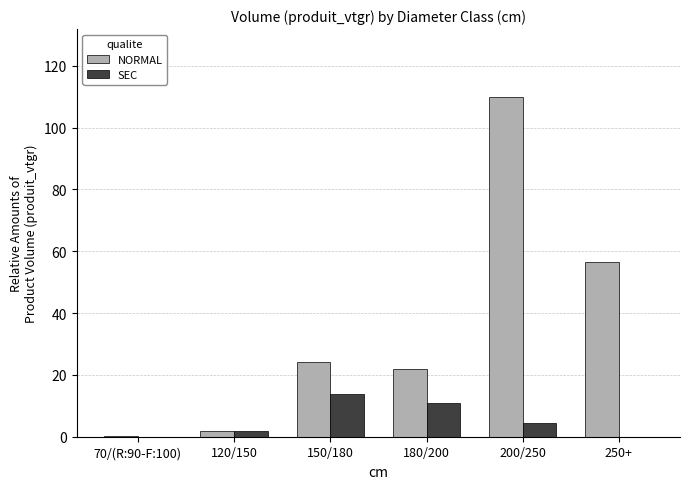

How many distinct data groups are displayed?

2